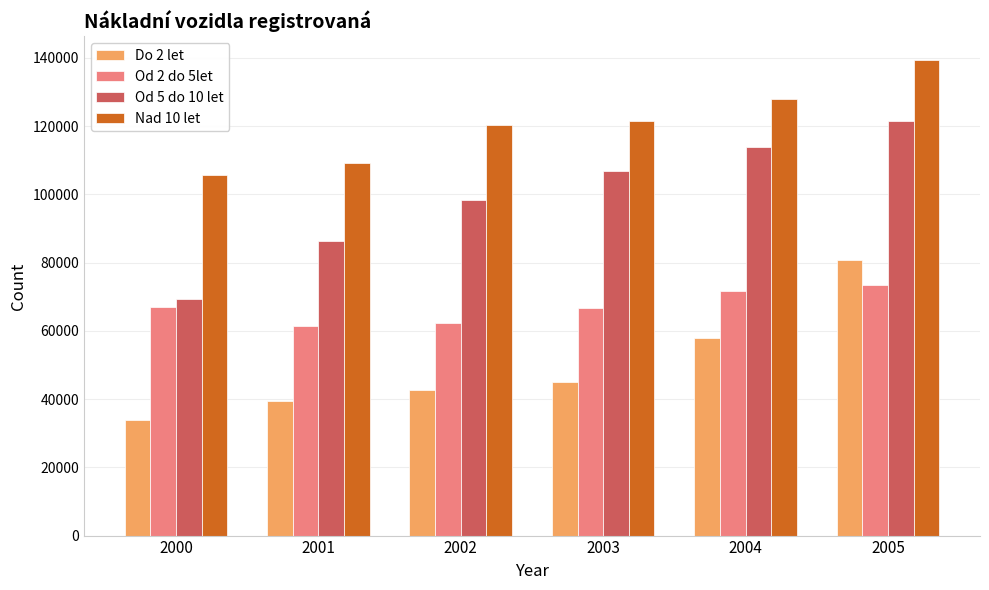

At which category is the sum across all series the highest?

2005